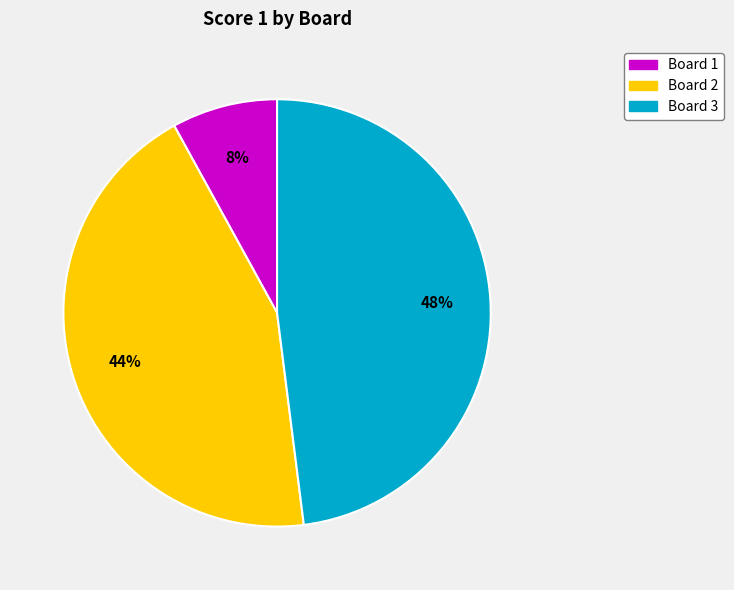

How many segments does this pie chart have?

3